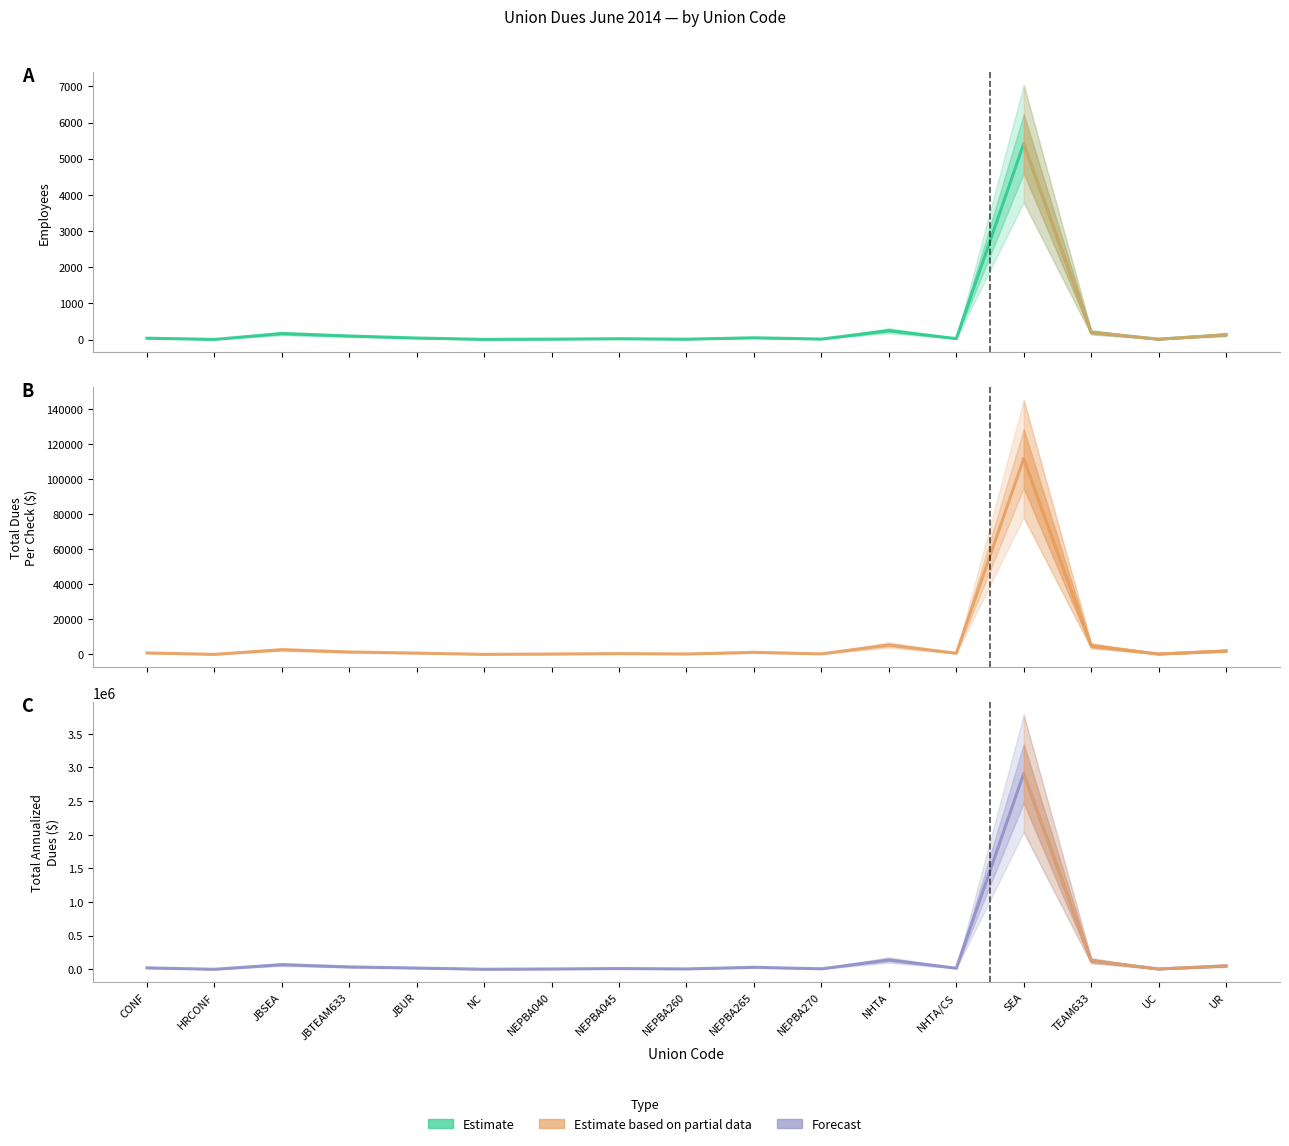

At how many categories does at least one series exceed 686028?

1